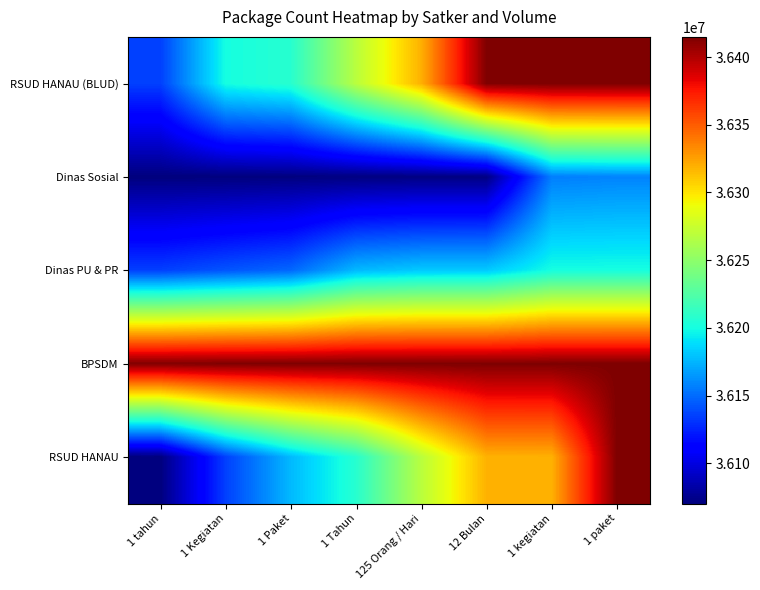

At which category does the chart reach its minimum across all series?

1 tahun